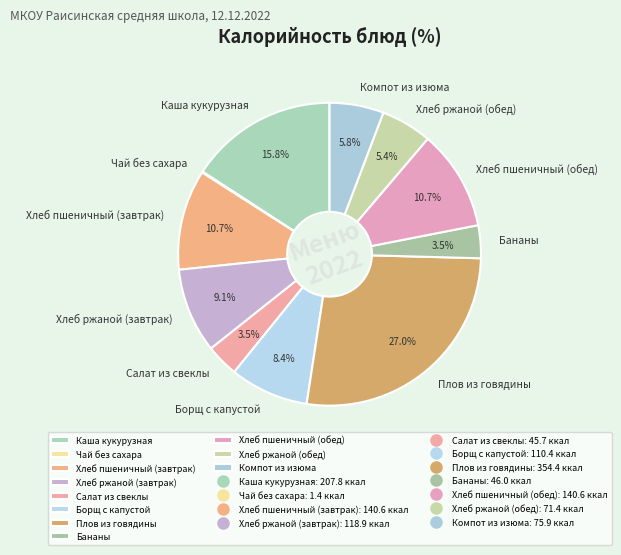

Which has a higher value, Компот из изюма or Борщ с капустой?

Борщ с капустой